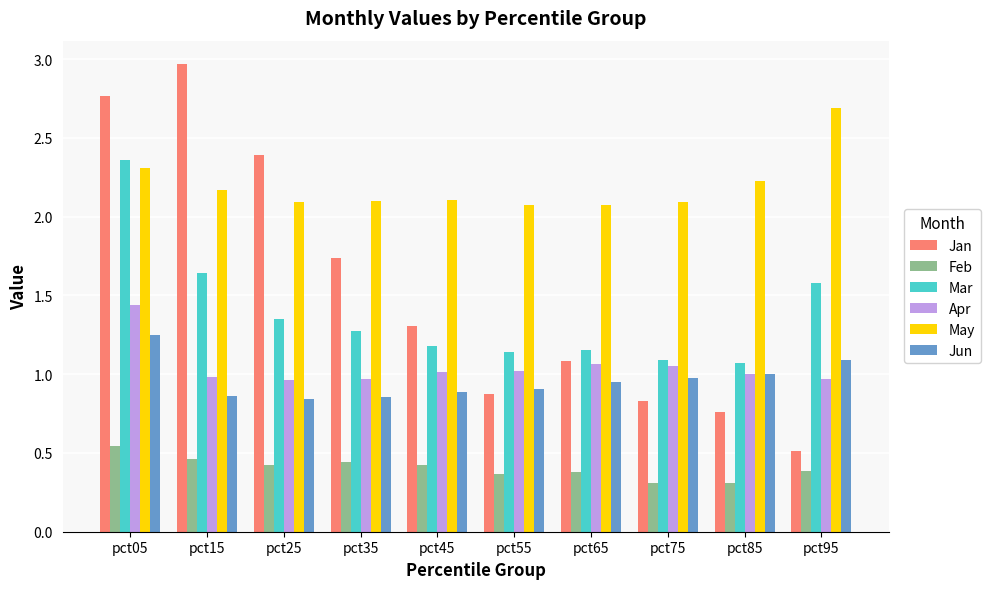

Which series has the widest spread of values?

Jan